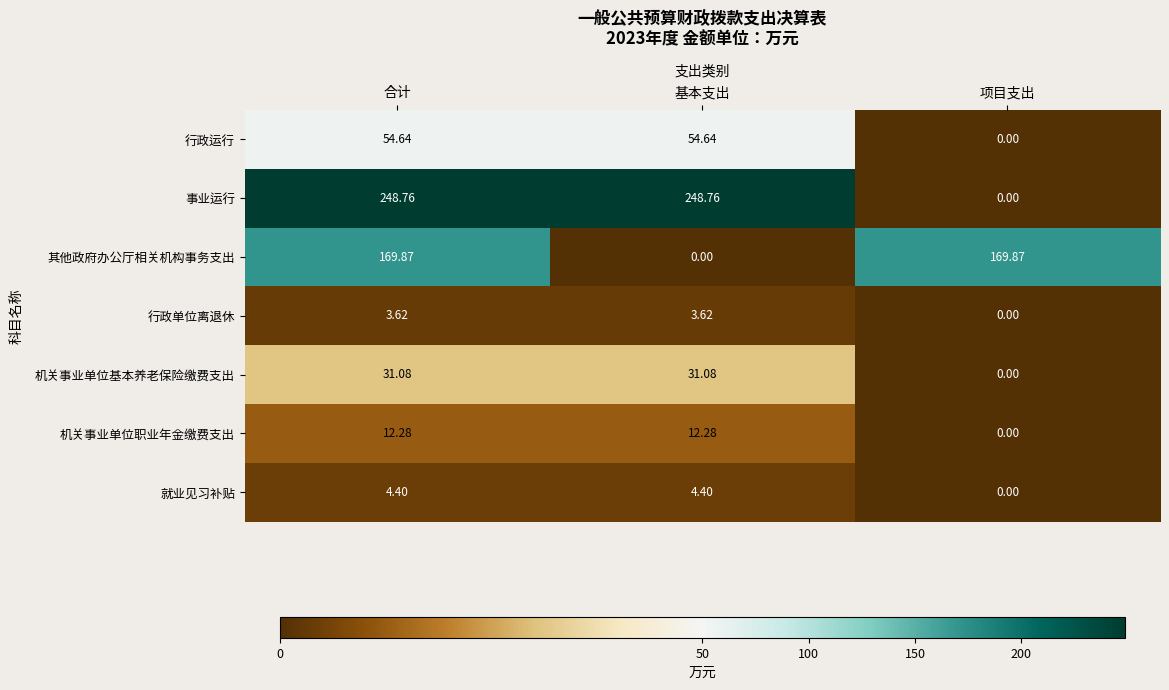

Where does the 行政运行 series first go above 54?

合计